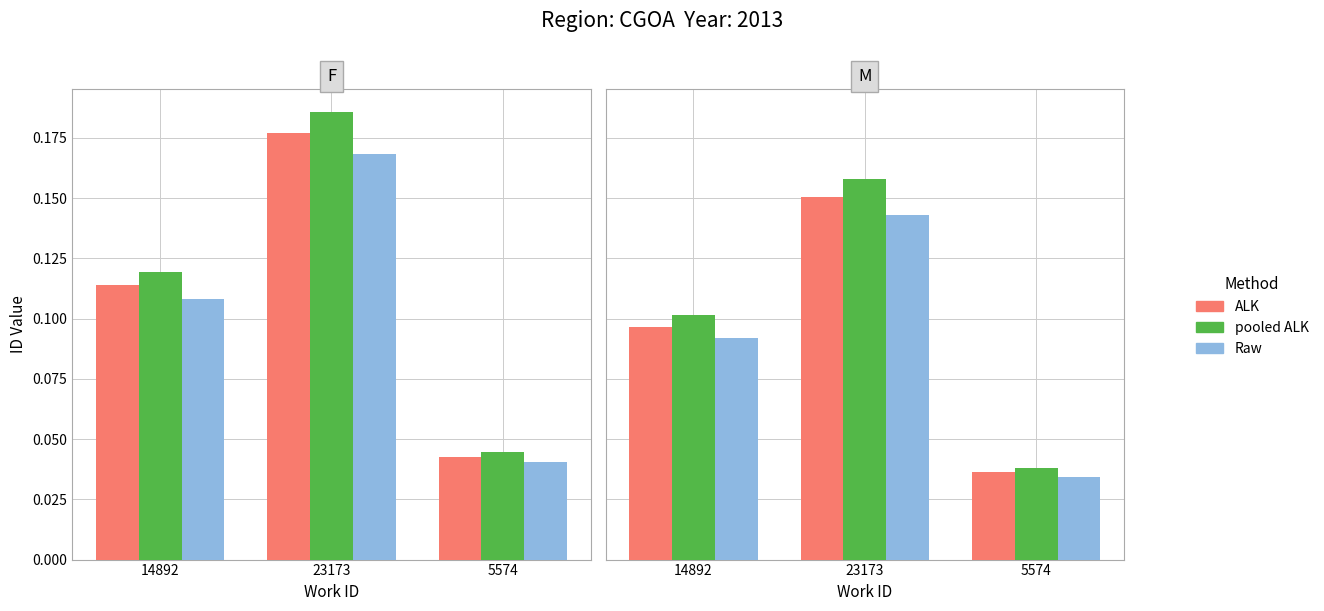

What are all the series names shown in the legend?

ALK, pooled ALK, Raw